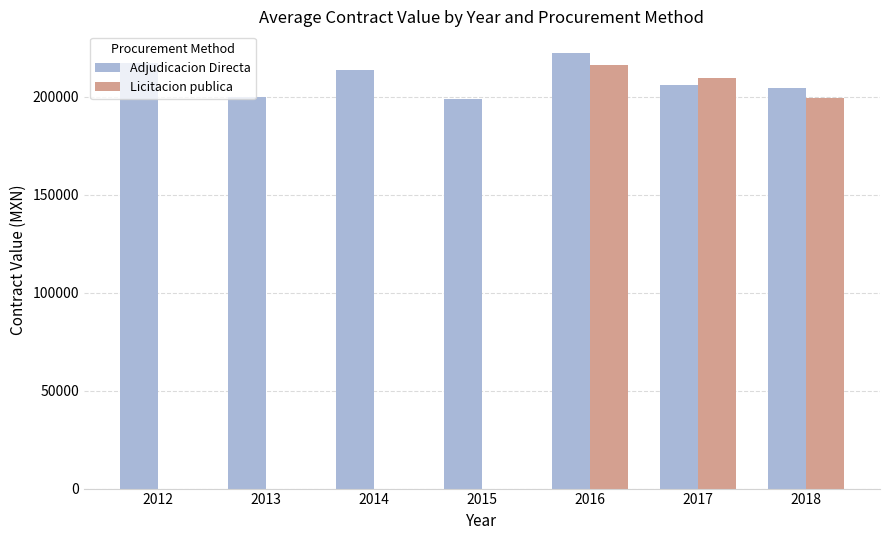

What is the total value across all series at 2017?

415457.5